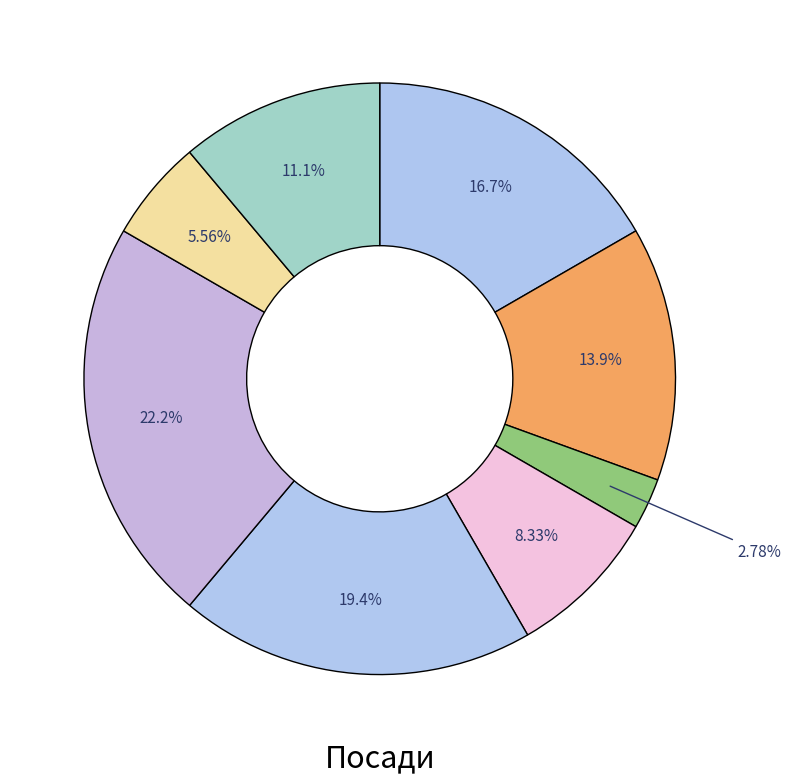

How many segments does this pie chart have?

8